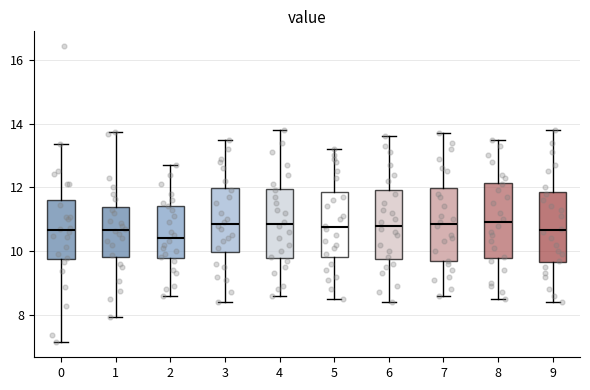

Reading left to right, transcribe this box plot: for each box, give where its median line is, the range the box spans, and where its two whiskers end, as read against the y-axis. The values are not printed on the chart, so give them approximately, as read against the axis.

0: median 10.6, box 9.8 to 11.6, whiskers 7.2 to 13.4
1: median 10.6, box 9.8 to 11.4, whiskers 8.0 to 13.8
2: median 10.4, box 9.8 to 11.4, whiskers 8.6 to 12.8
3: median 10.8, box 10.0 to 12.0, whiskers 8.4 to 13.6
4: median 10.8, box 9.8 to 12.0, whiskers 8.6 to 13.8
5: median 10.8, box 9.8 to 11.8, whiskers 8.6 to 13.2
6: median 10.8, box 9.8 to 12.0, whiskers 8.4 to 13.6
7: median 10.8, box 9.6 to 12.0, whiskers 8.6 to 13.8
8: median 11.0, box 9.8 to 12.2, whiskers 8.6 to 13.6
9: median 10.6, box 9.6 to 11.8, whiskers 8.4 to 13.8